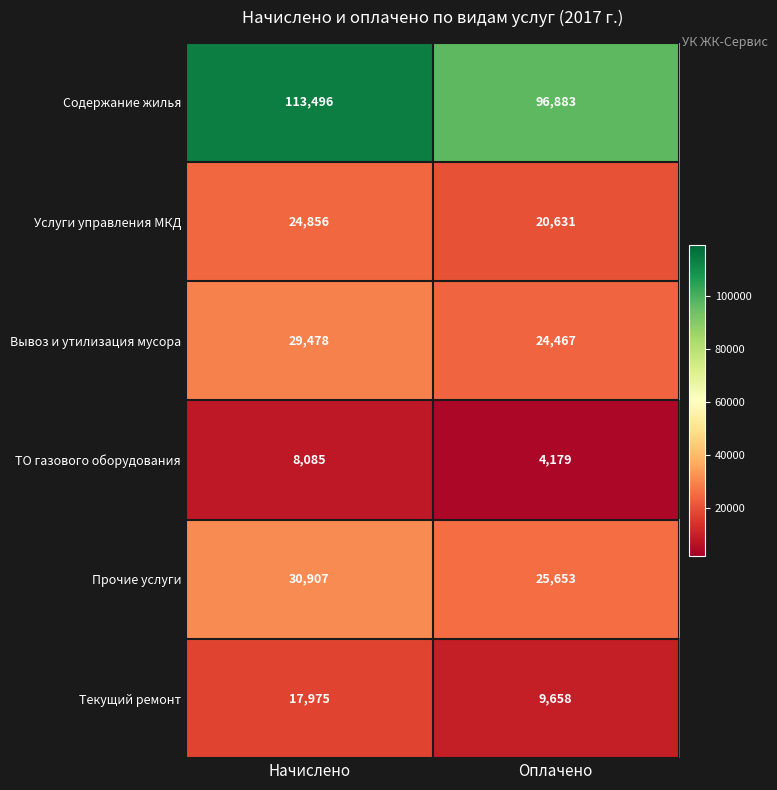

Count the number of data series in this chart.

6